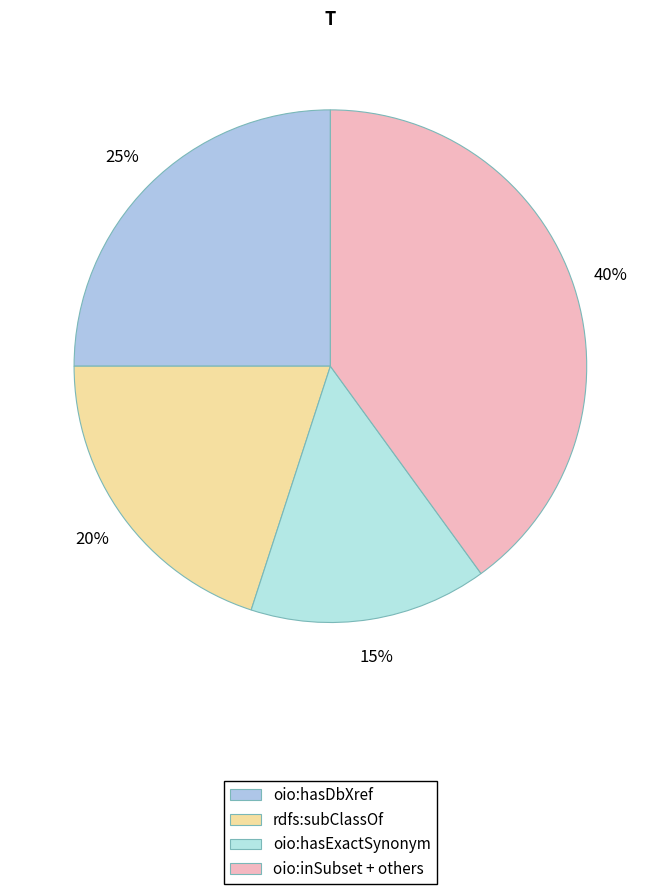

True or false: oio:hasDbXref accounts for 25% of the total.

True